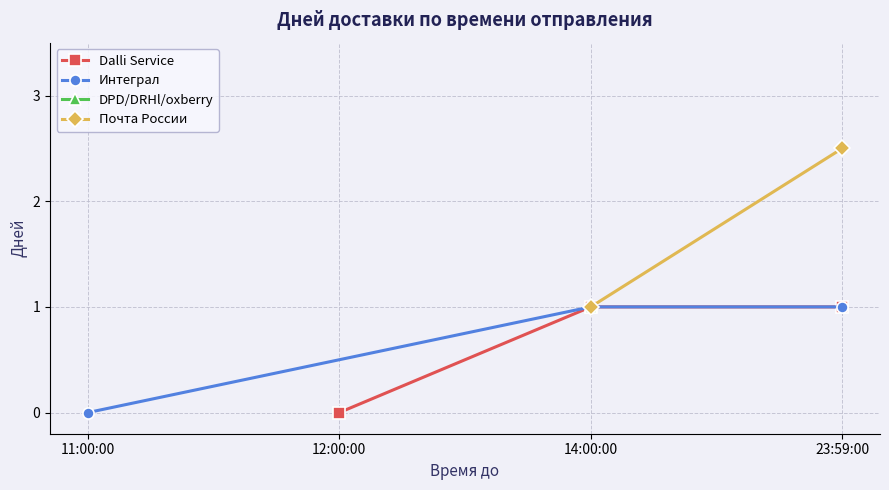

The Интеграл series shows 2 at 14:00:00. True or false?

False